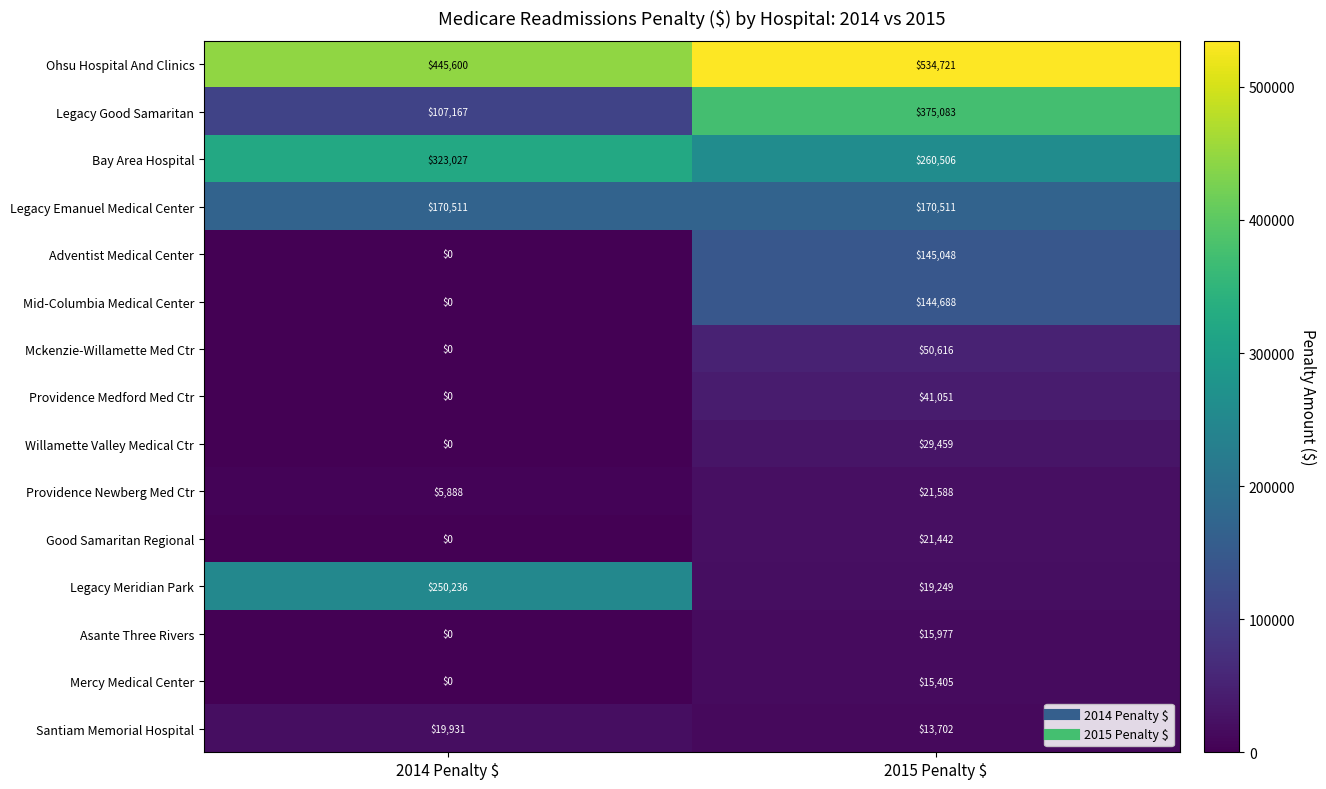

How many distinct data groups are displayed?

15